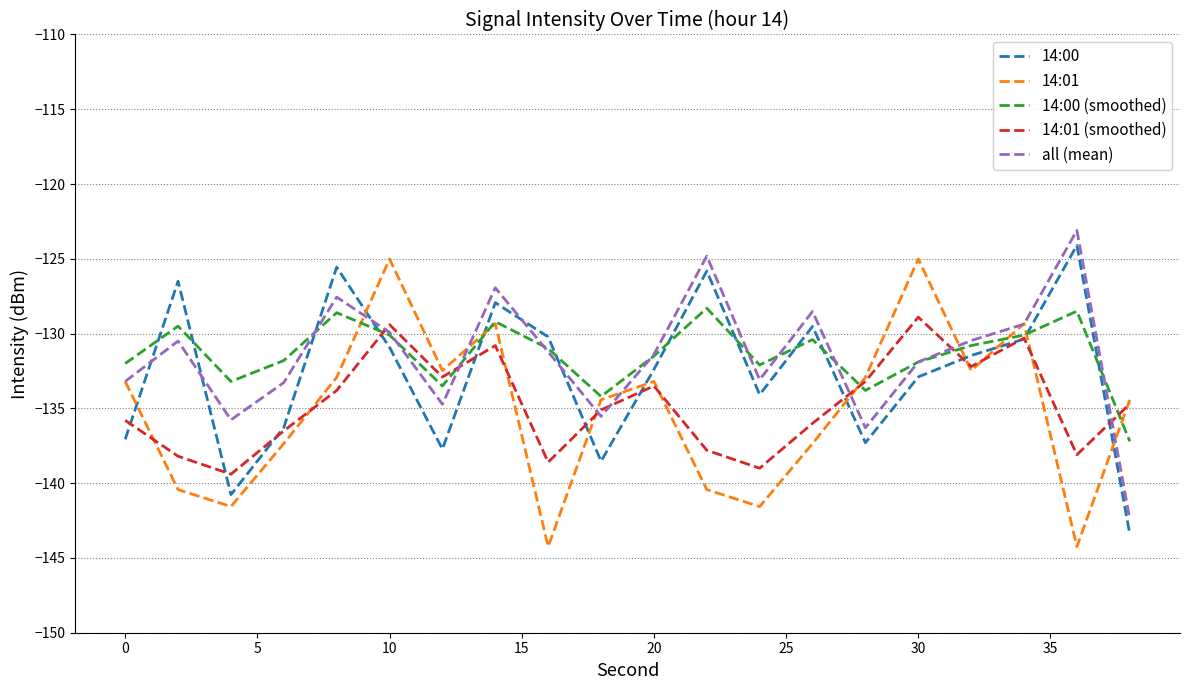

In all (mean), how many points are higher than both neighbors (excluding endpoints)?

6